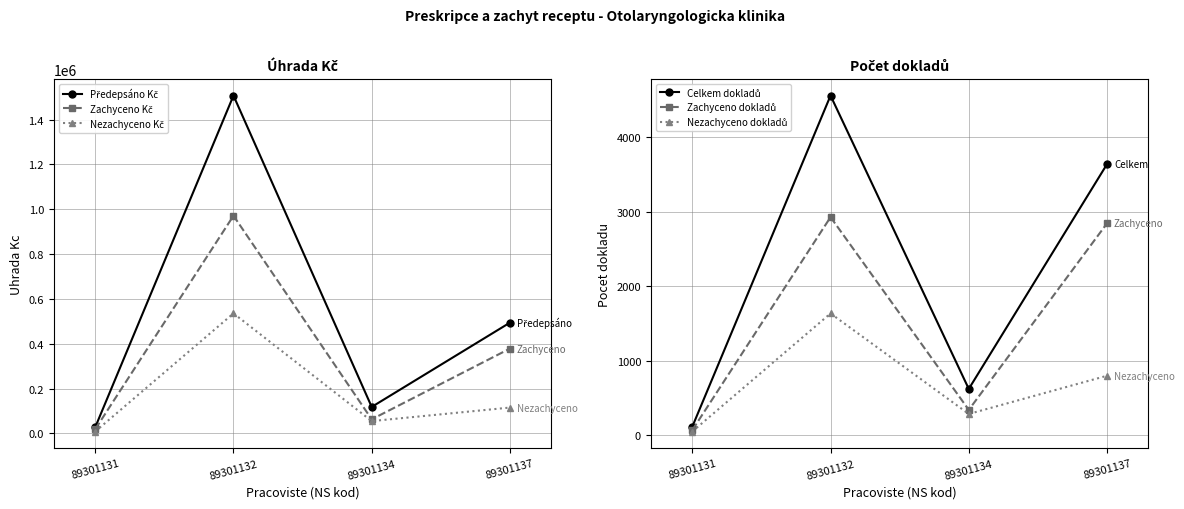

How many values in the Předepsáno Kč series are below 494349?

2